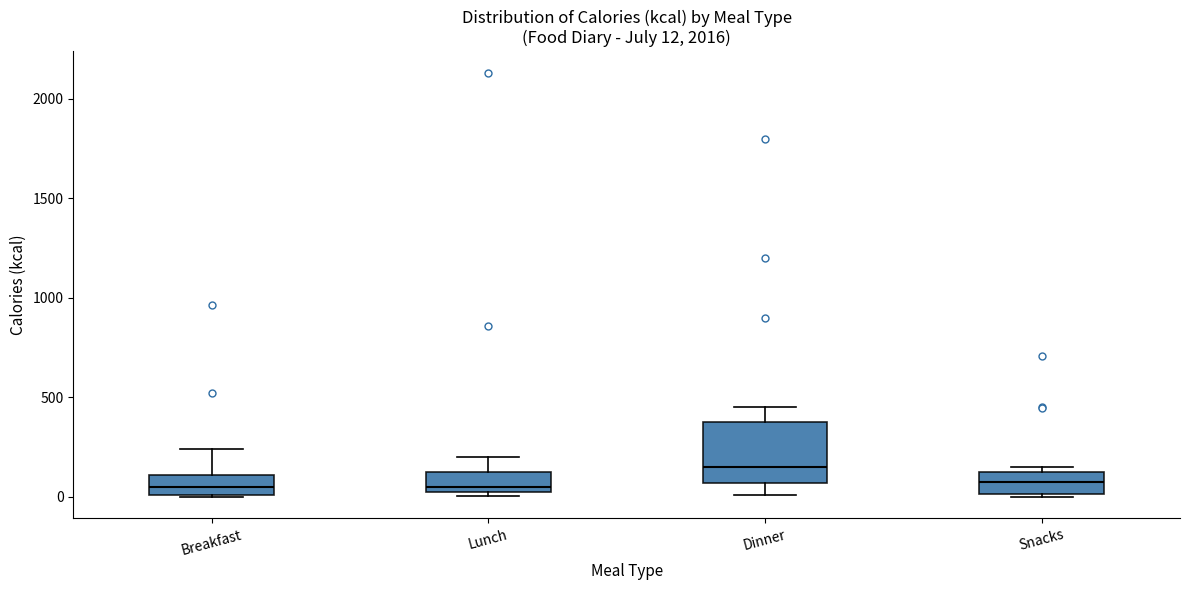

Which box's median line is the highest?

Dinner